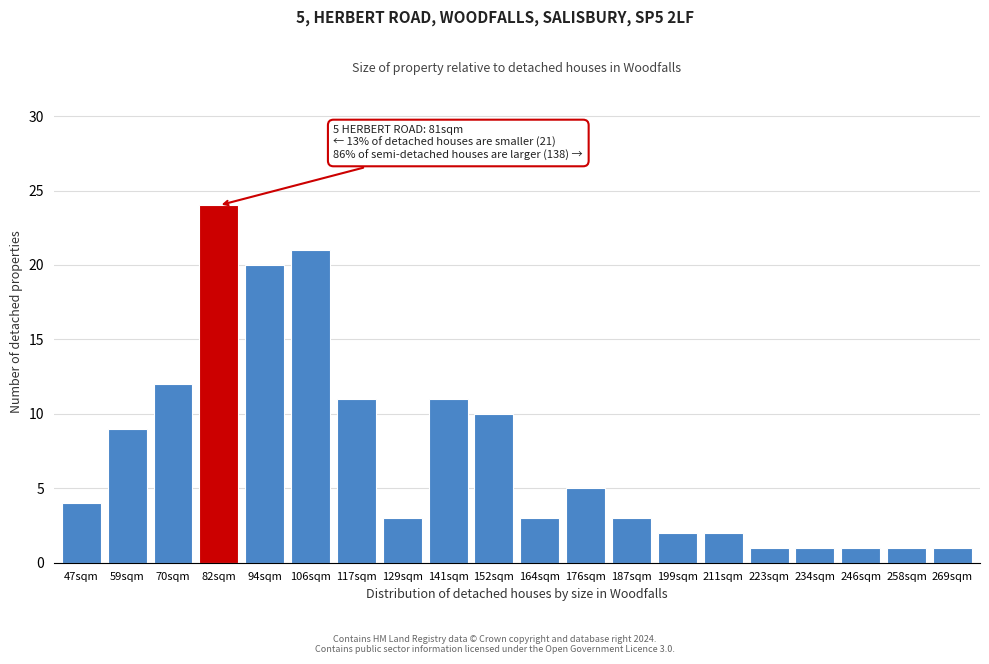

Reading right to left, extract all data points from this chart.

269sqm=1	258sqm=1	246sqm=1	234sqm=1	223sqm=1	211sqm=2	199sqm=2	187sqm=3	176sqm=5	164sqm=3	152sqm=10	141sqm=11	129sqm=3	117sqm=11	106sqm=21	94sqm=20	82sqm=24	70sqm=12	59sqm=9	47sqm=4